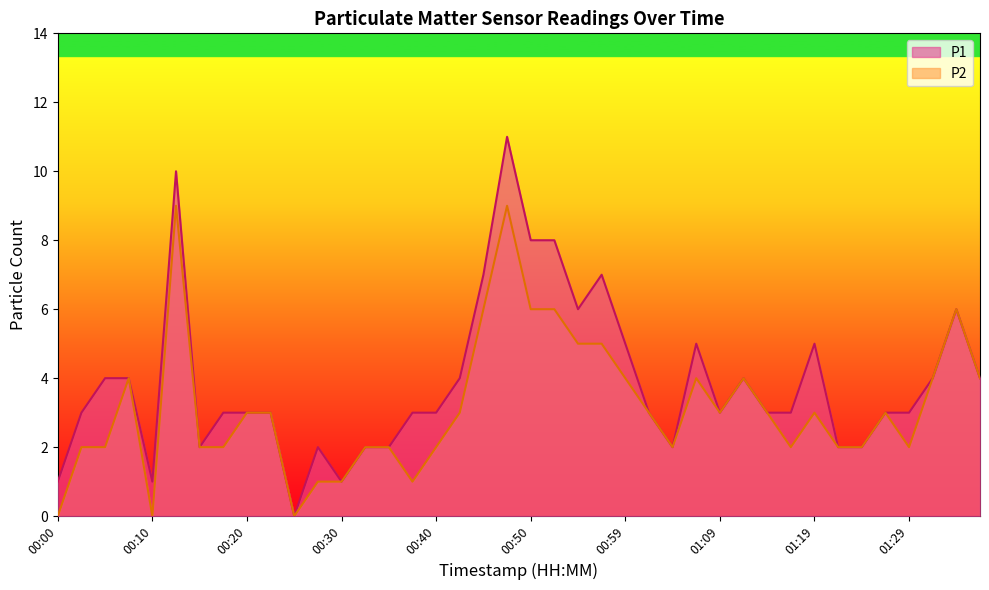

True or false: P2 has more than 1 interior local peaks.

True